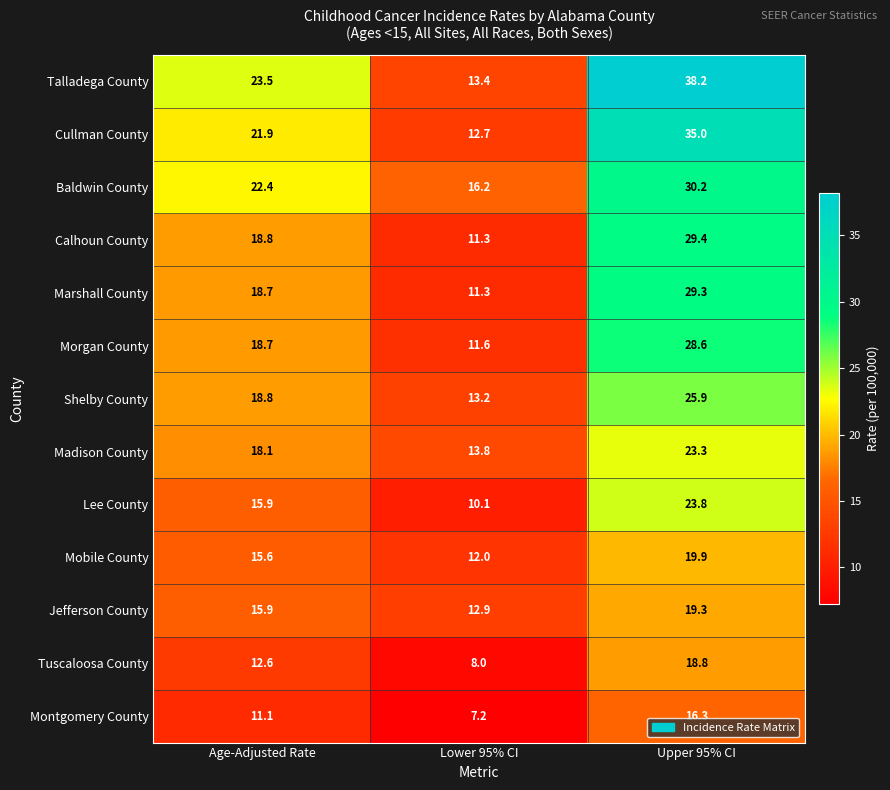

Rank the series by their maximum value, from highest to lowest.

Talladega County, Cullman County, Baldwin County, Calhoun County, Marshall County, Morgan County, Shelby County, Lee County, Madison County, Mobile County, Jefferson County, Tuscaloosa County, Montgomery County